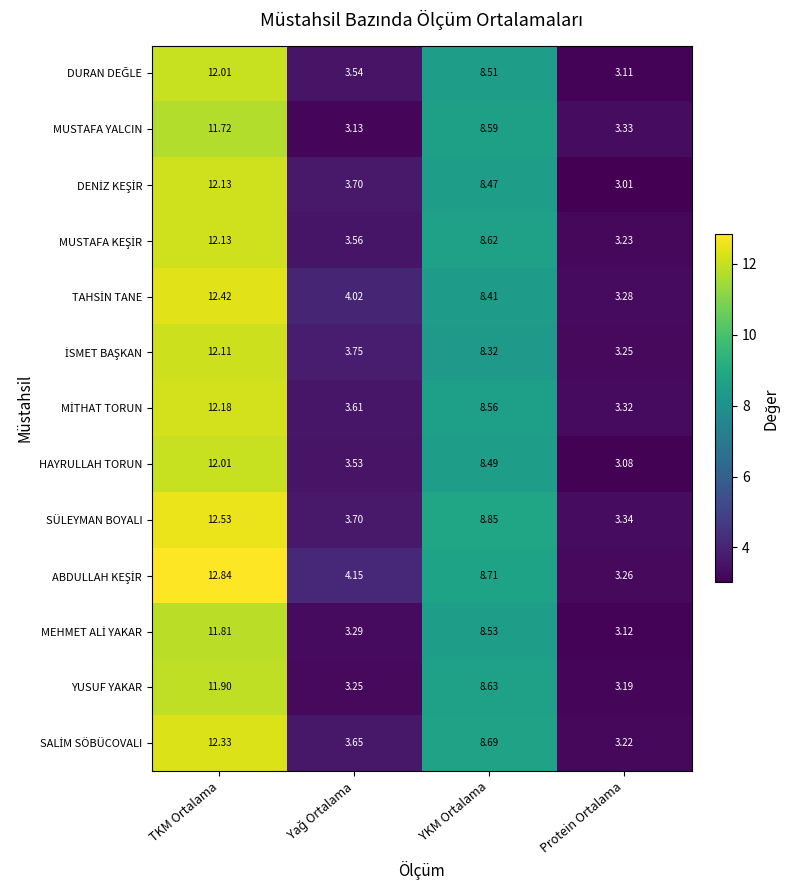

What is the maximum value shown in the chart?

12.8